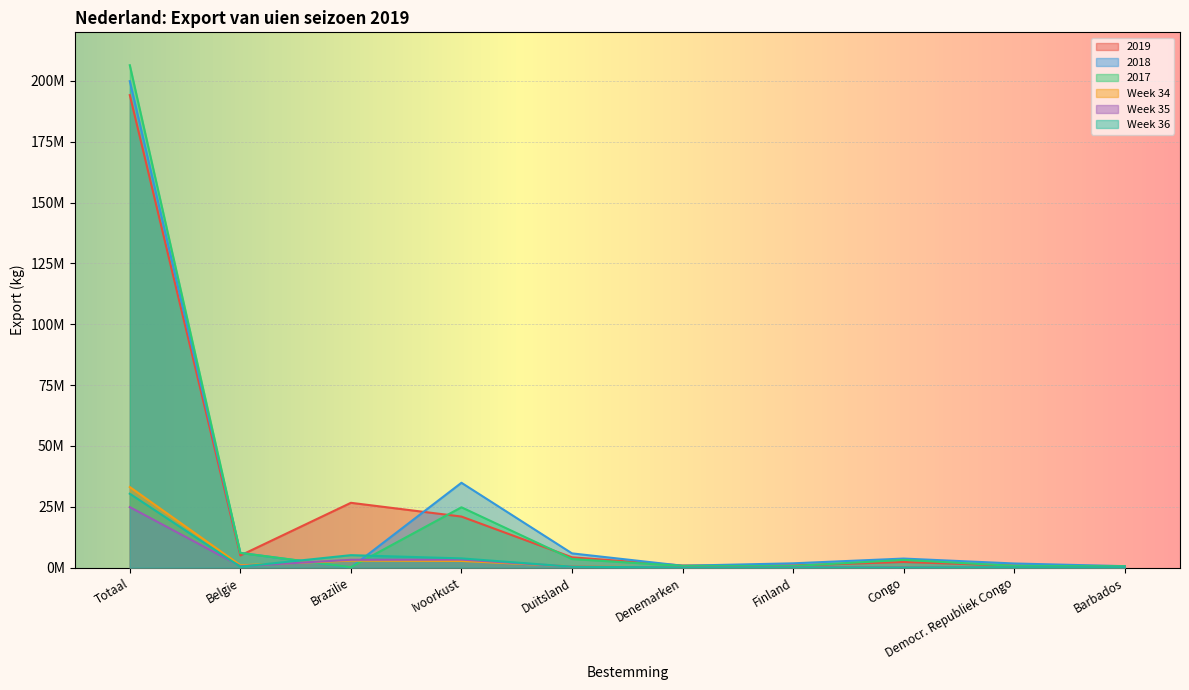

True or false: 2019 has more than 2 points higher than both neighbors.

False